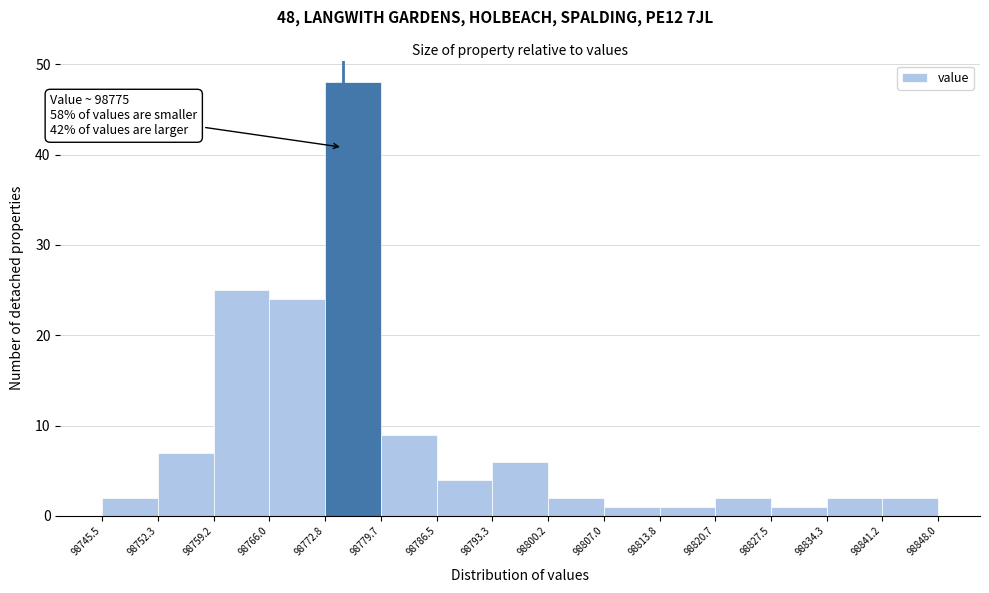

Which range on the x-axis has the tallest bar?

98772.8 to 98779.7